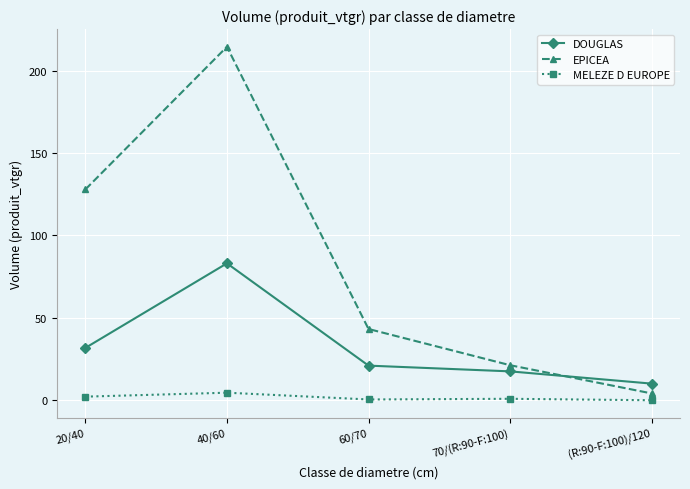

What is the sum of the MELEZE D EUROPE values at 40/60 and 60/70?

5.1